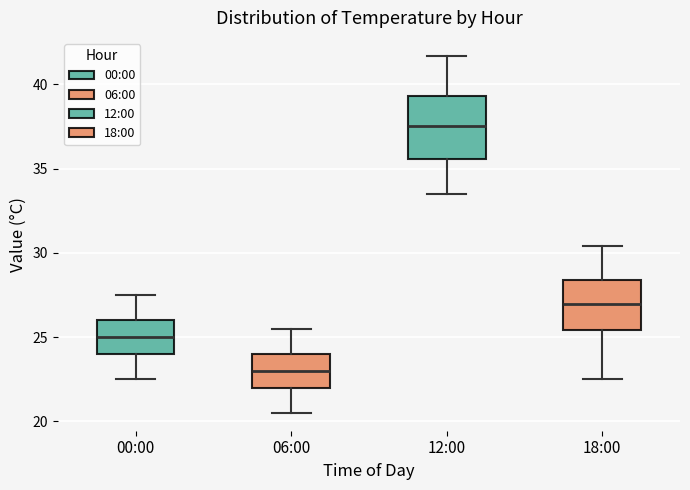

Reading left to right, transcribe this box plot: for each box, give where its median line is, the range the box spans, and where its two whiskers end, as read against the y-axis. The values are not printed on the chart, so give them approximately, as read against the axis.

00:00: median 25.0, box 24.0 to 26.0, whiskers 22.5 to 27.5
06:00: median 23.0, box 22.0 to 24.0, whiskers 20.5 to 25.5
12:00: median 37.5, box 35.5 to 39.5, whiskers 33.5 to 41.5
18:00: median 27.0, box 25.5 to 28.5, whiskers 22.5 to 30.5